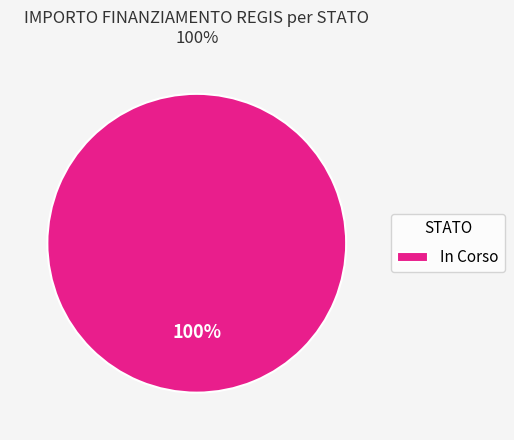

Rank the categories by value from highest to lowest.

In Corso